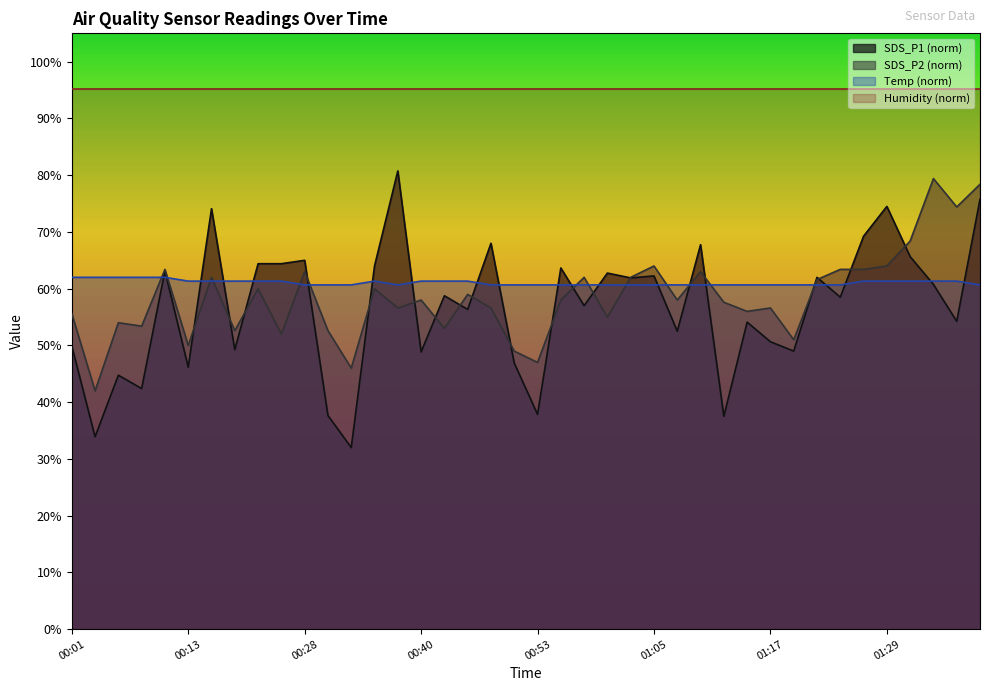

How many interior local valleys does the SDS_P2 series have?

14